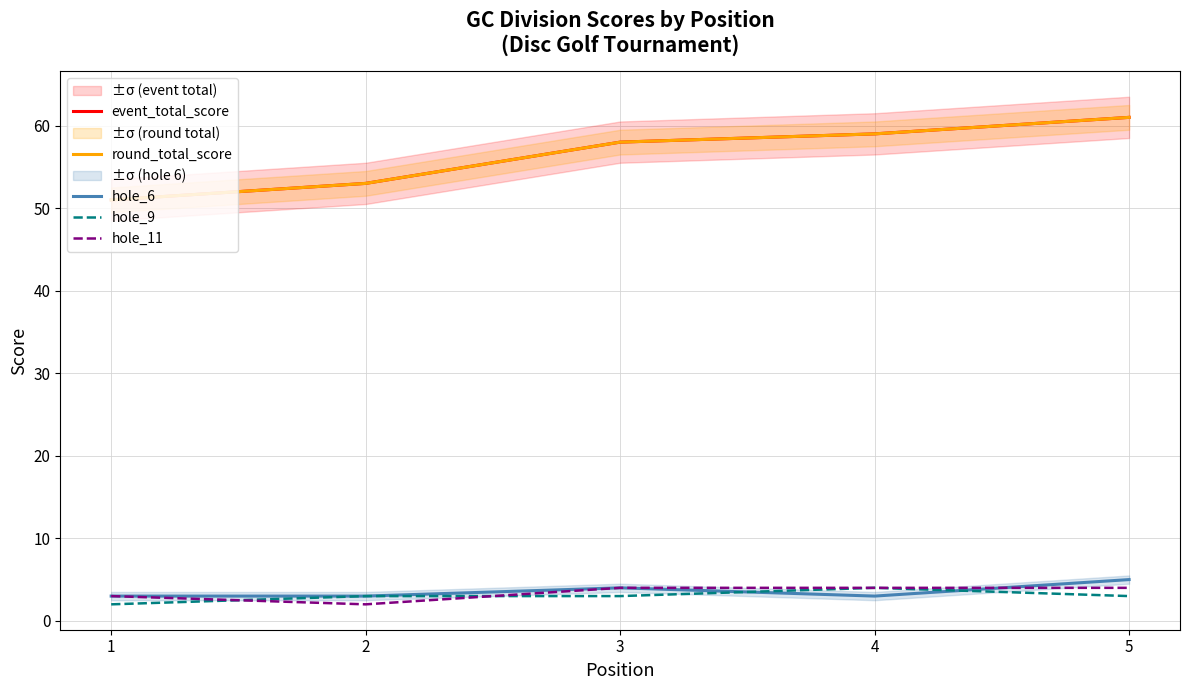

Between 4 and 1, which is larger?

4